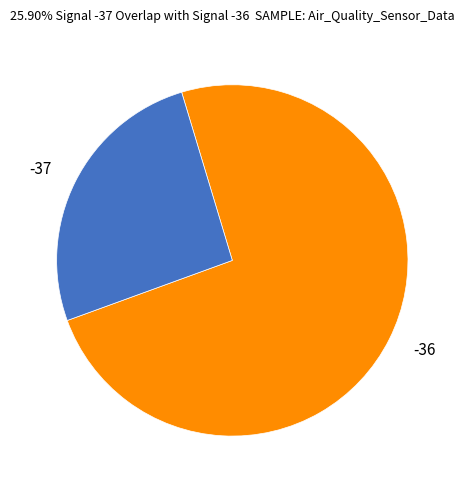

Approximately how many times larger is the value at -37 compared to -36?

0.3